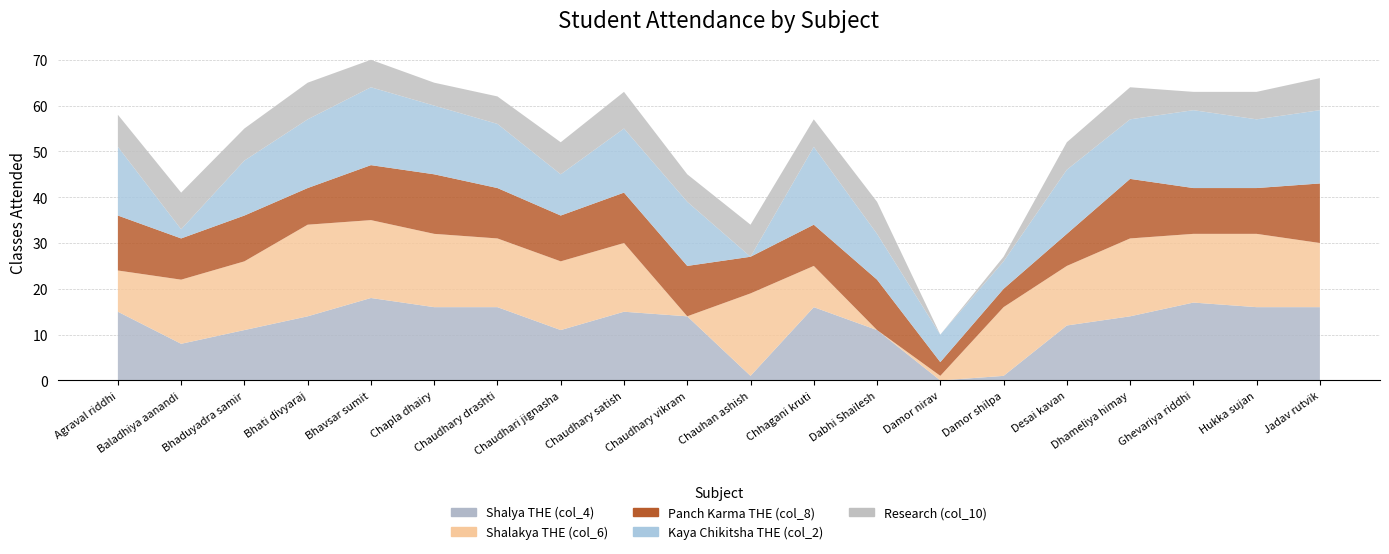

Reading left to right, what are all the values shown in this chart?

Shalya THE (col_4): Agraval riddhi=15	Baladhiya aanandi=8	Bhaduyadra samir=11	Bhati divyaraj=14	Bhavsar sumit=18	Chapla dhairy=16	Chaudhary drashti=16	Chaudhari jignasha=11	Chaudhary satish=15	Chaudhary vikram=14	Chauhan ashish=1	Chhagani kruti=16	Dabhi Shailesh=11	Damor nirav=0	Damor shilpa=1	Desai kavan=12	Dhameliya himay=14	Ghevariya riddhi=17	Hukka sujan=16	Jadav rutvik=16
Shalakya THE (col_6): Agraval riddhi=9	Baladhiya aanandi=14	Bhaduyadra samir=15	Bhati divyaraj=20	Bhavsar sumit=17	Chapla dhairy=16	Chaudhary drashti=15	Chaudhari jignasha=15	Chaudhary satish=15	Chaudhary vikram=0	Chauhan ashish=18	Chhagani kruti=9	Dabhi Shailesh=0	Damor nirav=1	Damor shilpa=15	Desai kavan=13	Dhameliya himay=17	Ghevariya riddhi=15	Hukka sujan=16	Jadav rutvik=14
Panch Karma THE (col_8): Agraval riddhi=12	Baladhiya aanandi=9	Bhaduyadra samir=10	Bhati divyaraj=8	Bhavsar sumit=12	Chapla dhairy=13	Chaudhary drashti=11	Chaudhari jignasha=10	Chaudhary satish=11	Chaudhary vikram=11	Chauhan ashish=8	Chhagani kruti=9	Dabhi Shailesh=11	Damor nirav=3	Damor shilpa=4	Desai kavan=7	Dhameliya himay=13	Ghevariya riddhi=10	Hukka sujan=10	Jadav rutvik=13
Kaya Chikitsha THE (col_2): Agraval riddhi=15	Baladhiya aanandi=2	Bhaduyadra samir=12	Bhati divyaraj=15	Bhavsar sumit=17	Chapla dhairy=15	Chaudhary drashti=14	Chaudhari jignasha=9	Chaudhary satish=14	Chaudhary vikram=14	Chauhan ashish=0	Chhagani kruti=17	Dabhi Shailesh=10	Damor nirav=6	Damor shilpa=6	Desai kavan=14	Dhameliya himay=13	Ghevariya riddhi=17	Hukka sujan=15	Jadav rutvik=16
Research (col_10): Agraval riddhi=7	Baladhiya aanandi=8	Bhaduyadra samir=7	Bhati divyaraj=8	Bhavsar sumit=6	Chapla dhairy=5	Chaudhary drashti=6	Chaudhari jignasha=7	Chaudhary satish=8	Chaudhary vikram=6	Chauhan ashish=7	Chhagani kruti=6	Dabhi Shailesh=7	Damor nirav=0	Damor shilpa=1	Desai kavan=6	Dhameliya himay=7	Ghevariya riddhi=4	Hukka sujan=6	Jadav rutvik=7